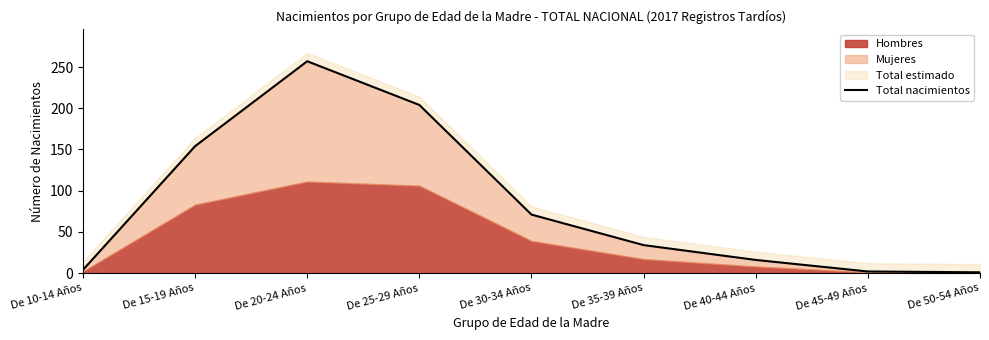

Rank the categories by value from highest to lowest.

De 20-24 Años, De 25-29 Años, De 15-19 Años, De 30-34 Años, De 35-39 Años, De 40-44 Años, De 10-14 Años, De 45-49 Años, De 50-54 Años